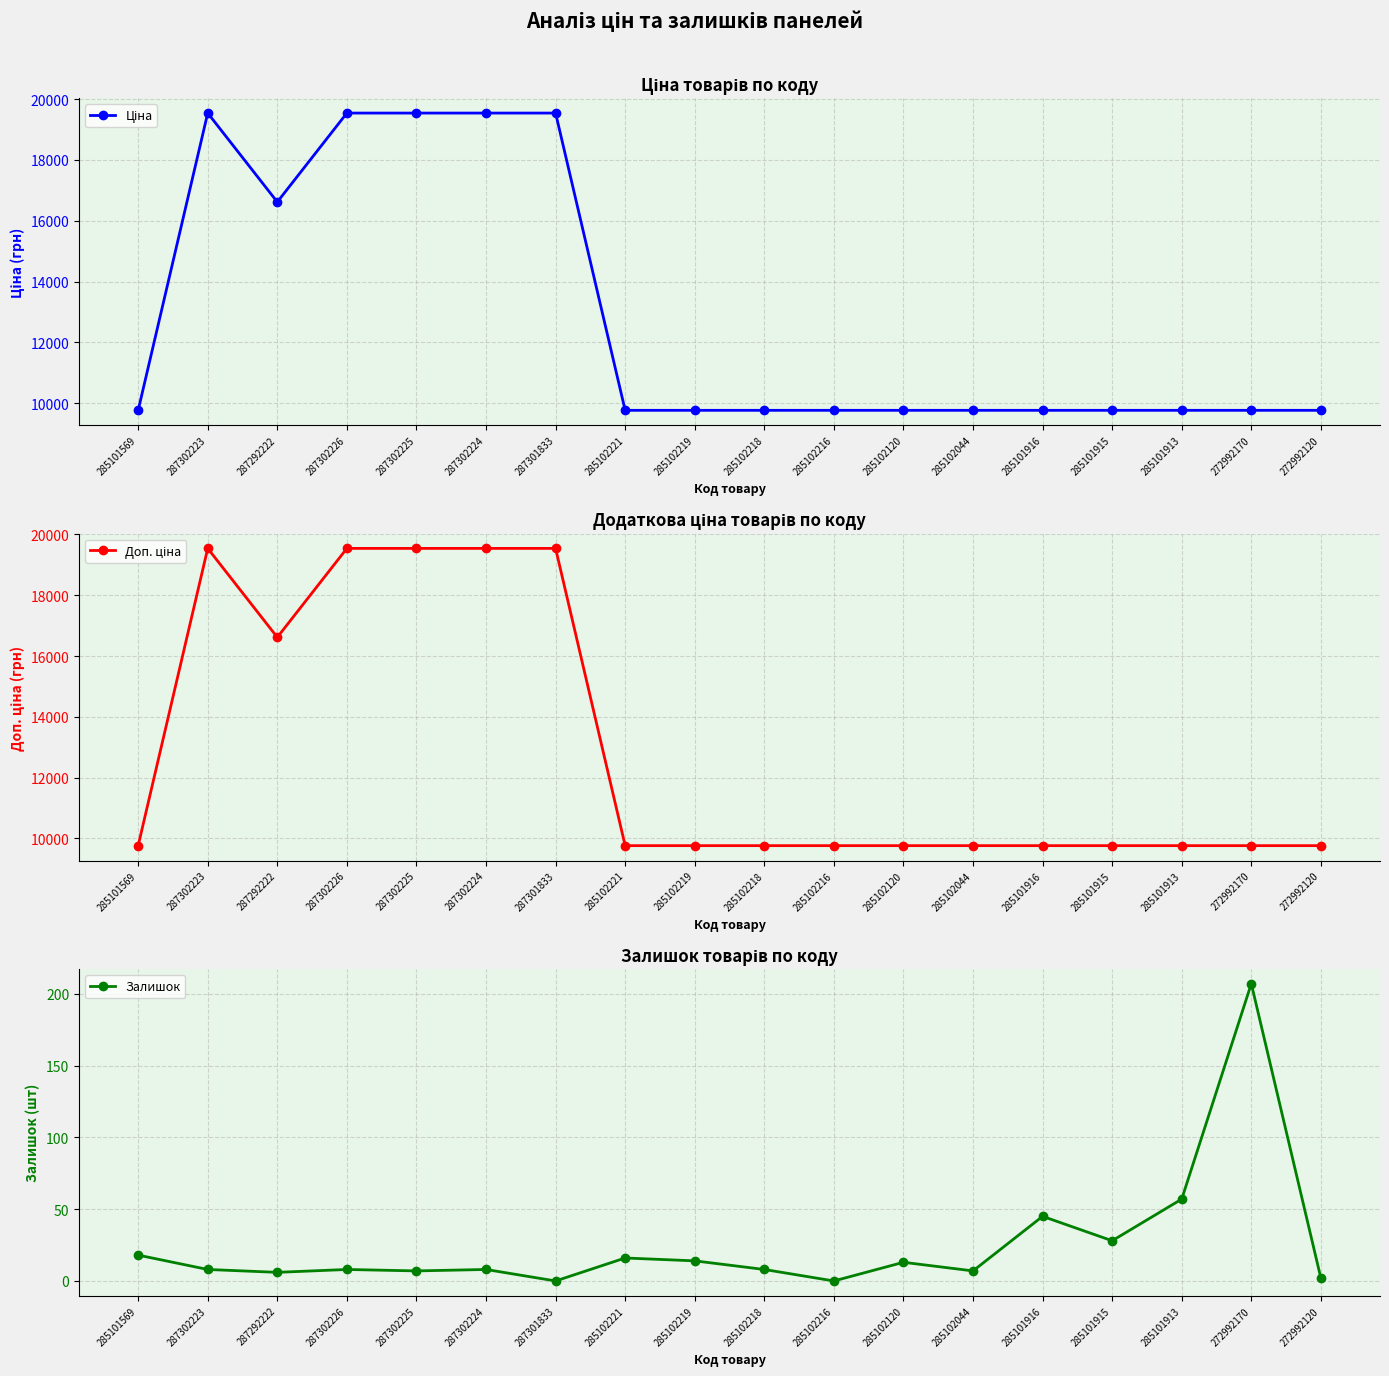

List the labels in order of Залишок value, largest first.

272992170, 285101913, 285101916, 285101915, 285101569, 285102221, 285102219, 285102120, 287302223, 287302226, 287302224, 285102218, 287302225, 285102044, 287292222, 272992120, 287301833, 285102216